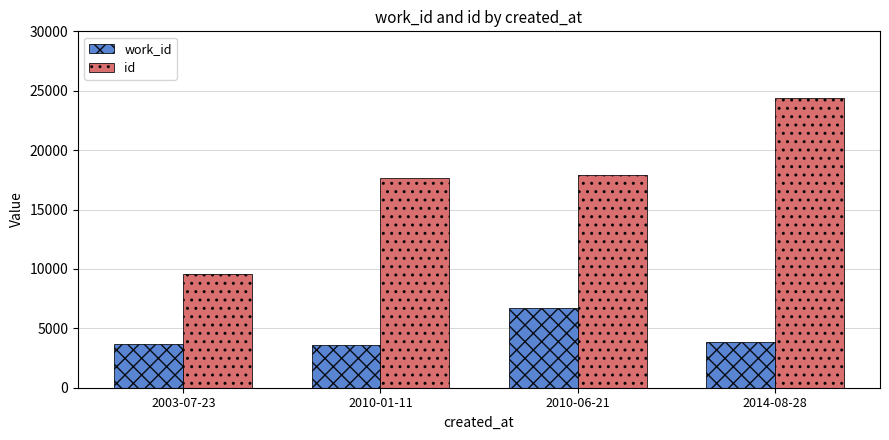

What position from the left is 2010-01-11?

2